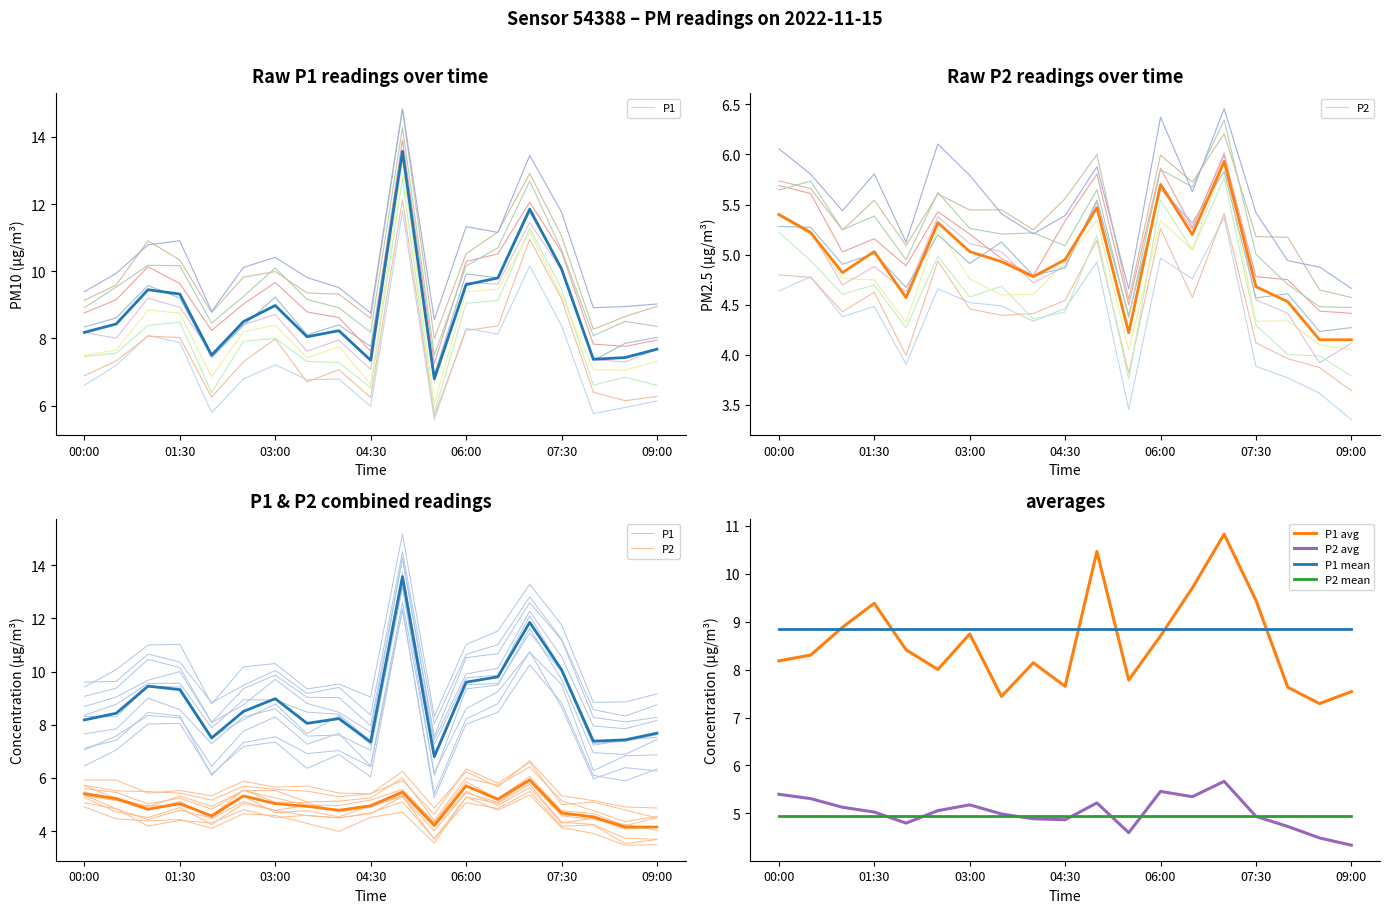

Reading left to right, transcribe all the data shown in this chart.

P1: 8.2	8.4	9.4	9.3	7.5	8.5	9.0	8.1	8.2	7.3	13.6	6.8	9.6	9.8	11.8	10.1	7.4	7.4	7.7
P2: 5.4	5.2	4.8	5.0	4.6	5.3	5.0	4.9	4.8	5.0	5.5	4.2	5.7	5.2	5.9	4.7	4.5	4.2	4.2
P1_avg: 8.2	8.3	8.9	9.4	8.4	8.0	8.7	7.4	8.1	7.7	10.5	7.8	8.7	9.7	10.8	9.4	7.6	7.3	7.5
P2_avg: 5.4	5.3	5.1	5.0	4.8	5.1	5.2	5.0	4.9	4.9	5.2	4.6	5.5	5.3	5.7	4.9	4.7	4.5	4.3